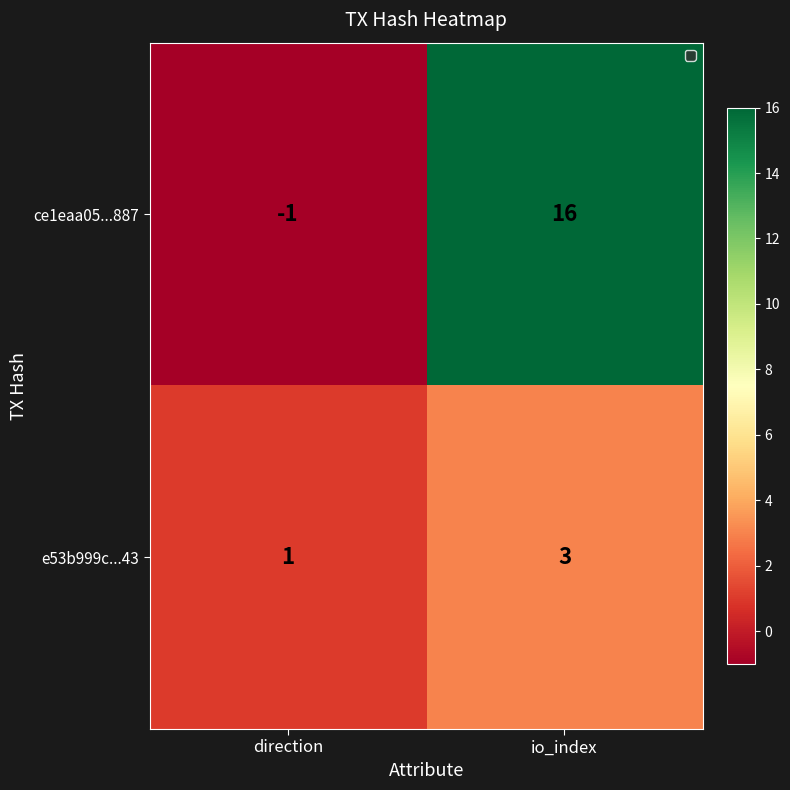

List the series in order of their overall mean, highest first.

ce1eaa05...887, e53b999c...43